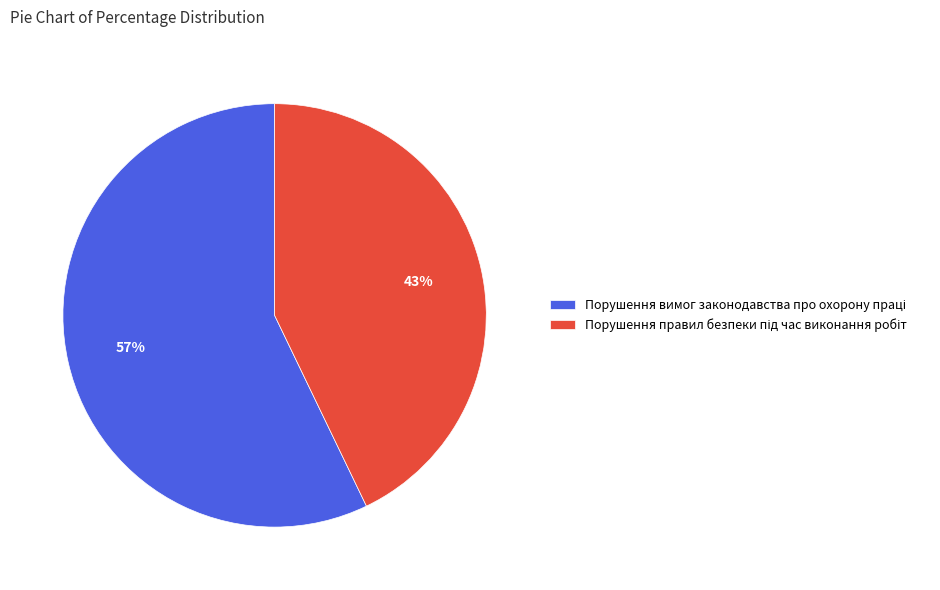

To the nearest percent, what is the difference between the largest and smallest slice percentages?

14%